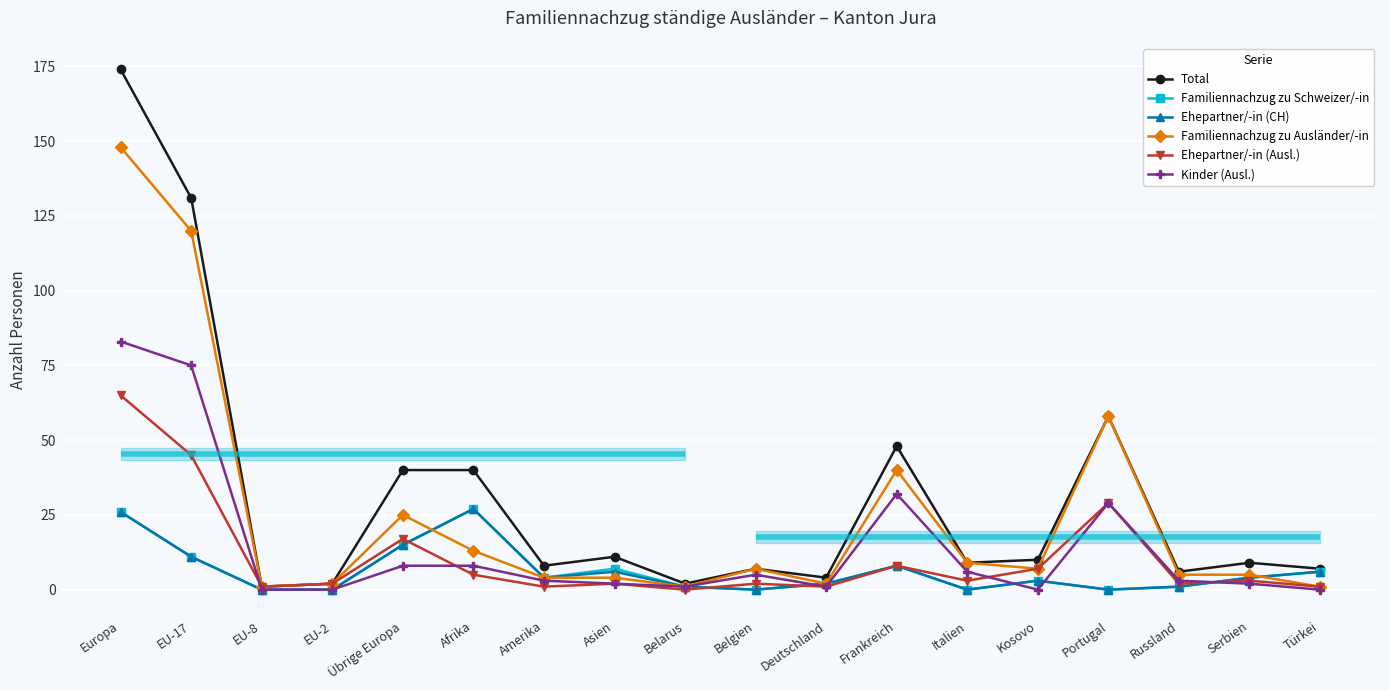

What are all the series names shown in the legend?

Total, Familiennachzug zu Schweizer/-in, Ehepartner/-in (CH), Familiennachzug zu Ausländer/-in, Ehepartner/-in (Ausl.), Kinder (Ausl.)